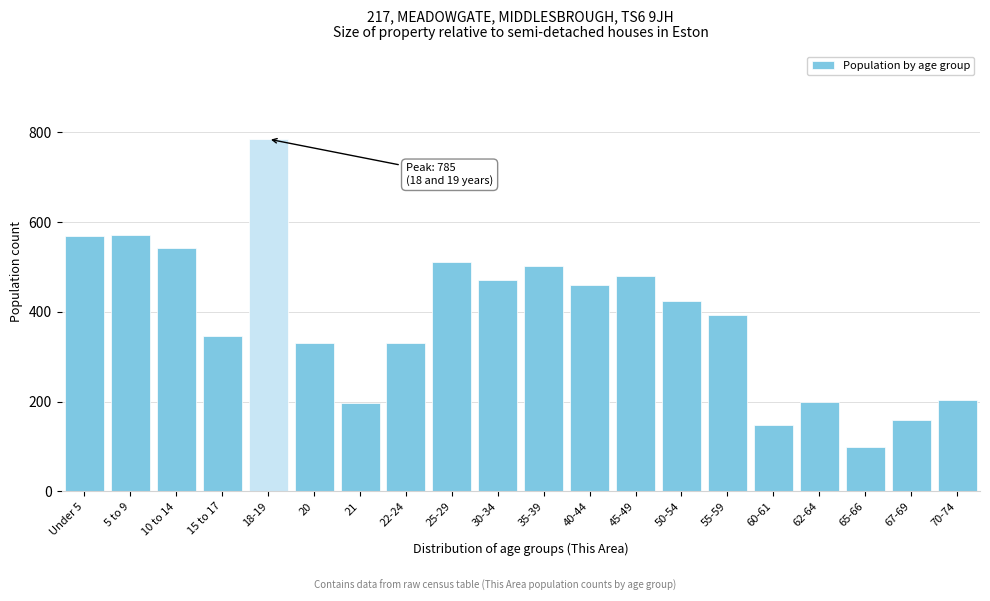

At which category does the chart reach its minimum across all series?

65-66